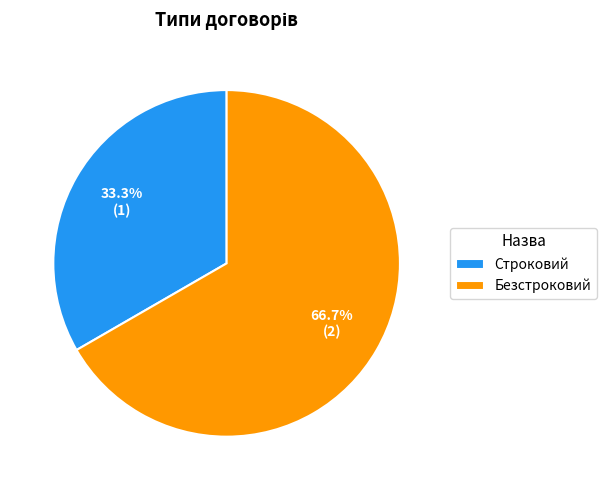

Between Безстроковий and Строковий, which is larger?

Безстроковий